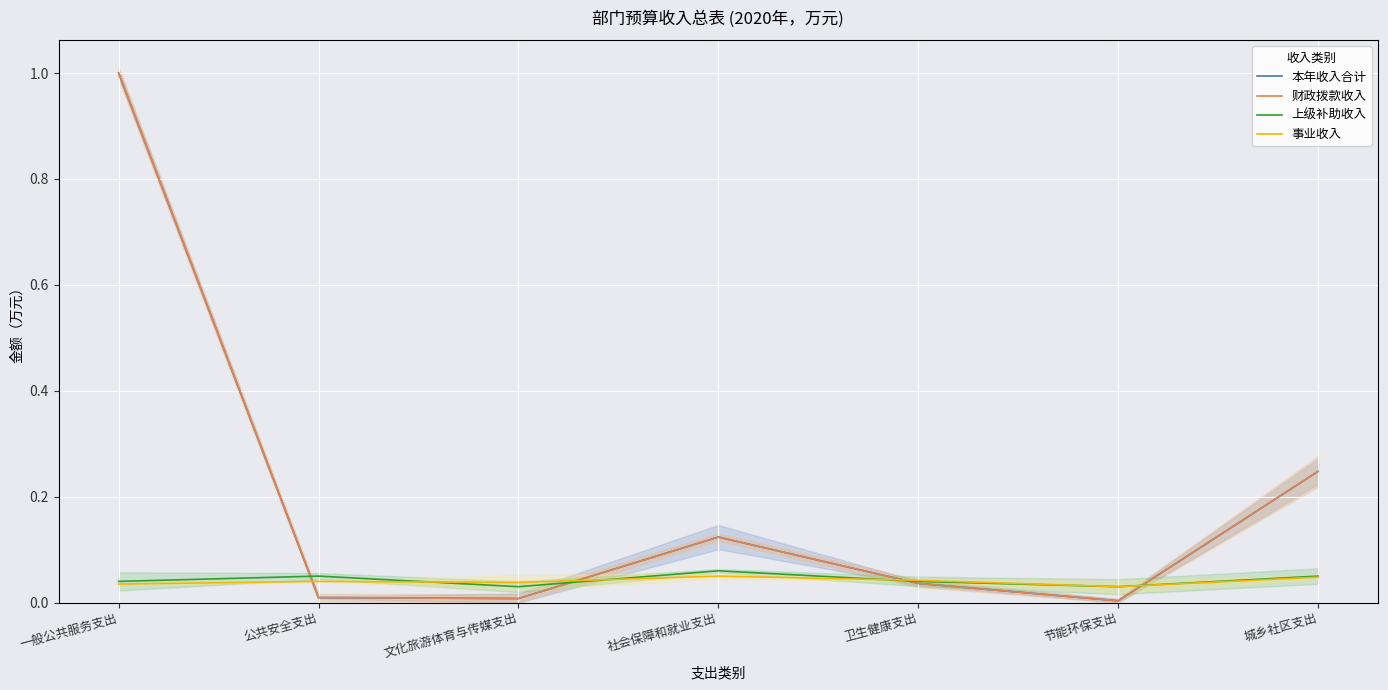

Which series ends up on top after the final intersection of 本年收入合计 and 事业收入?

本年收入合计